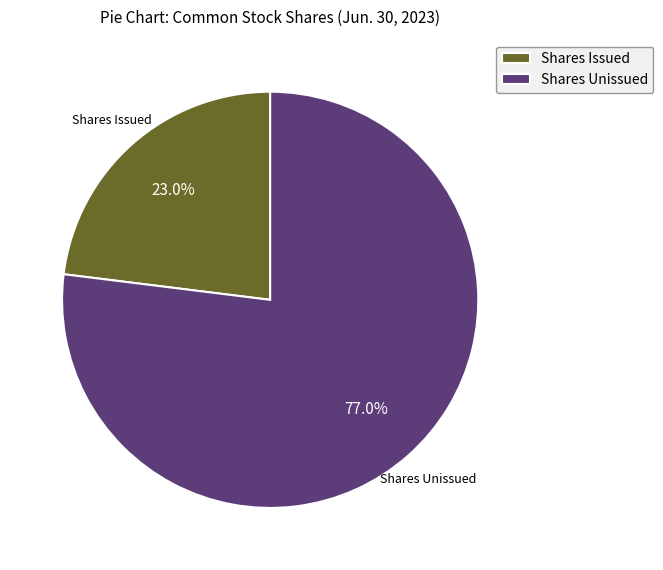

Is there a majority slice in this chart?

Yes